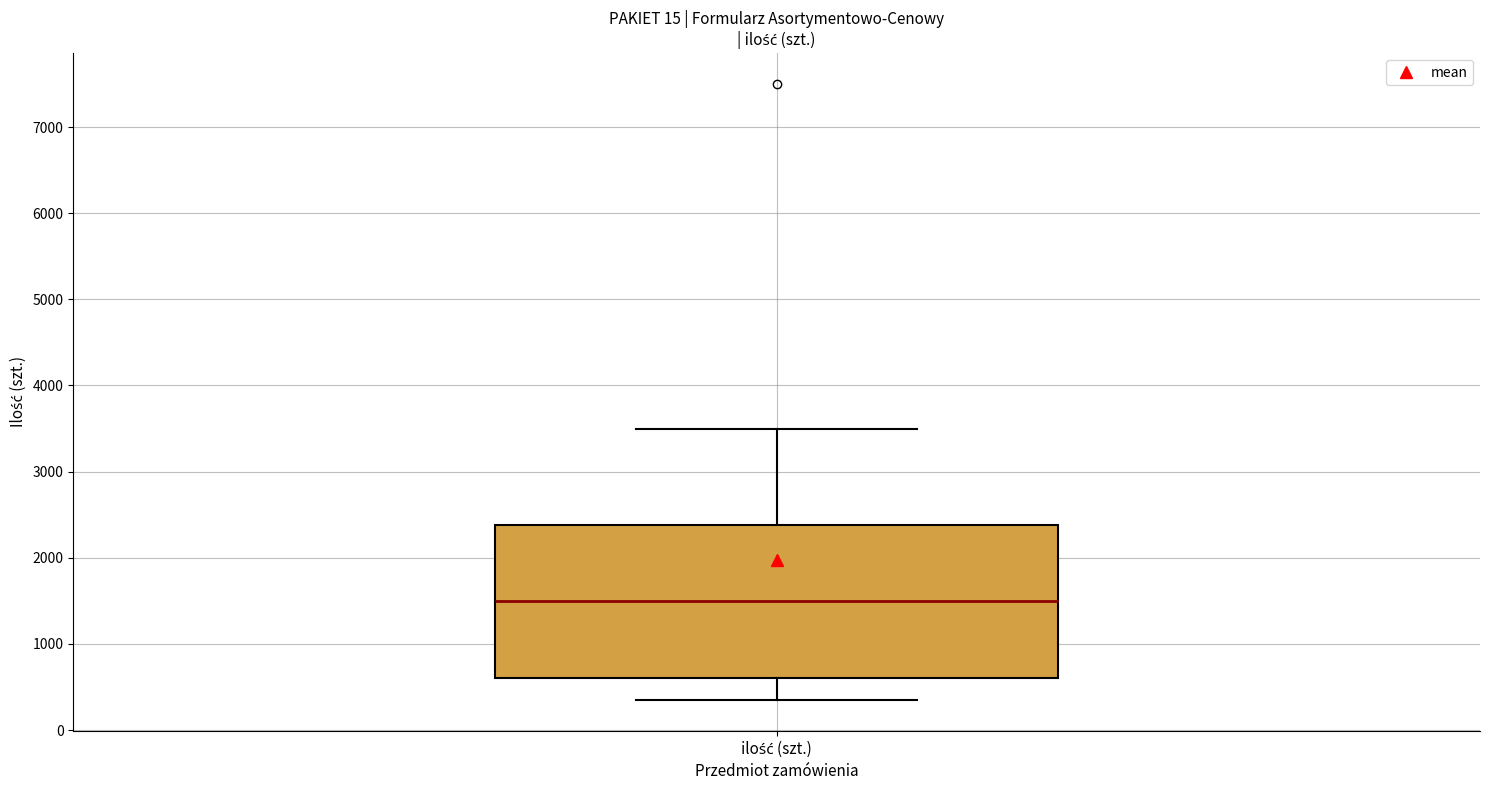

Transcribe this box plot: give where the median line is, the range the box spans, and where the two whiskers end, as read against the y-axis. The values are not printed on the chart, so give them approximately, as read against the axis.

median 1500, box 600 to 2400, whiskers 400 to 3500